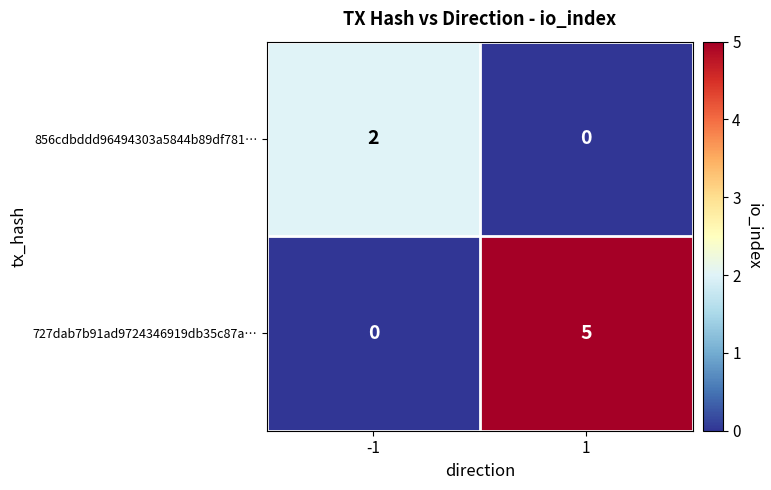

The 856cdbddd96494303a5844b89df781… series shows 1 at 1. True or false?

False